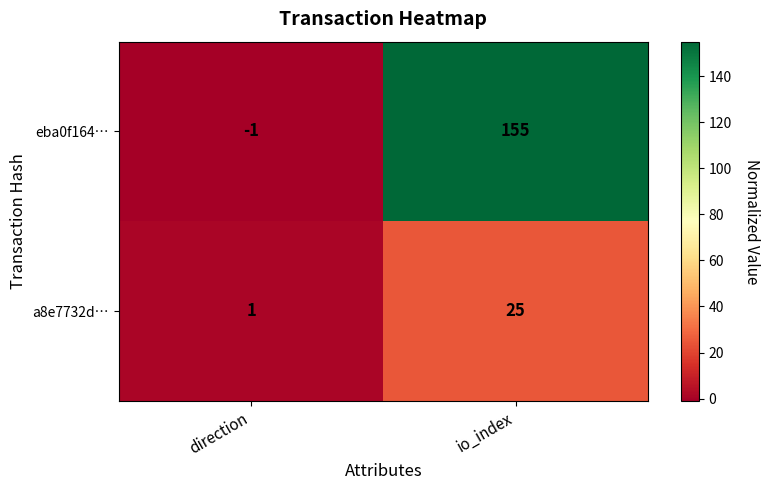

At which category does the chart reach its minimum across all series?

direction